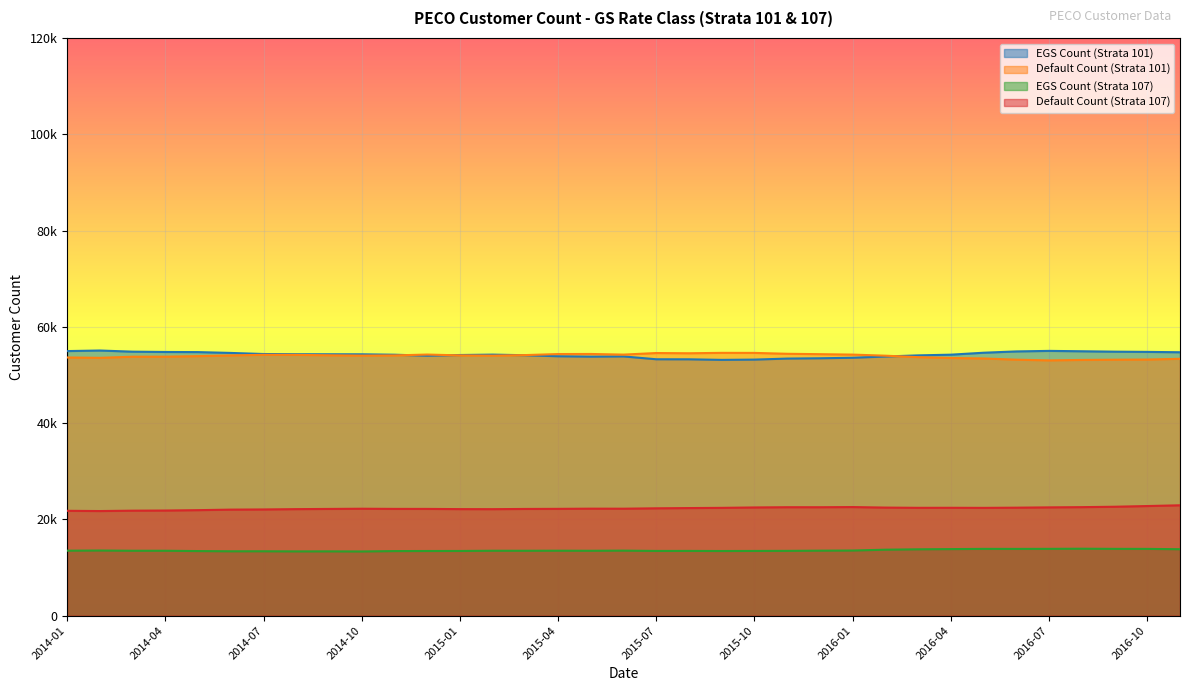

True or false: EGS Count (Strata 101) and Default Count (Strata 107) cross at least once.

False